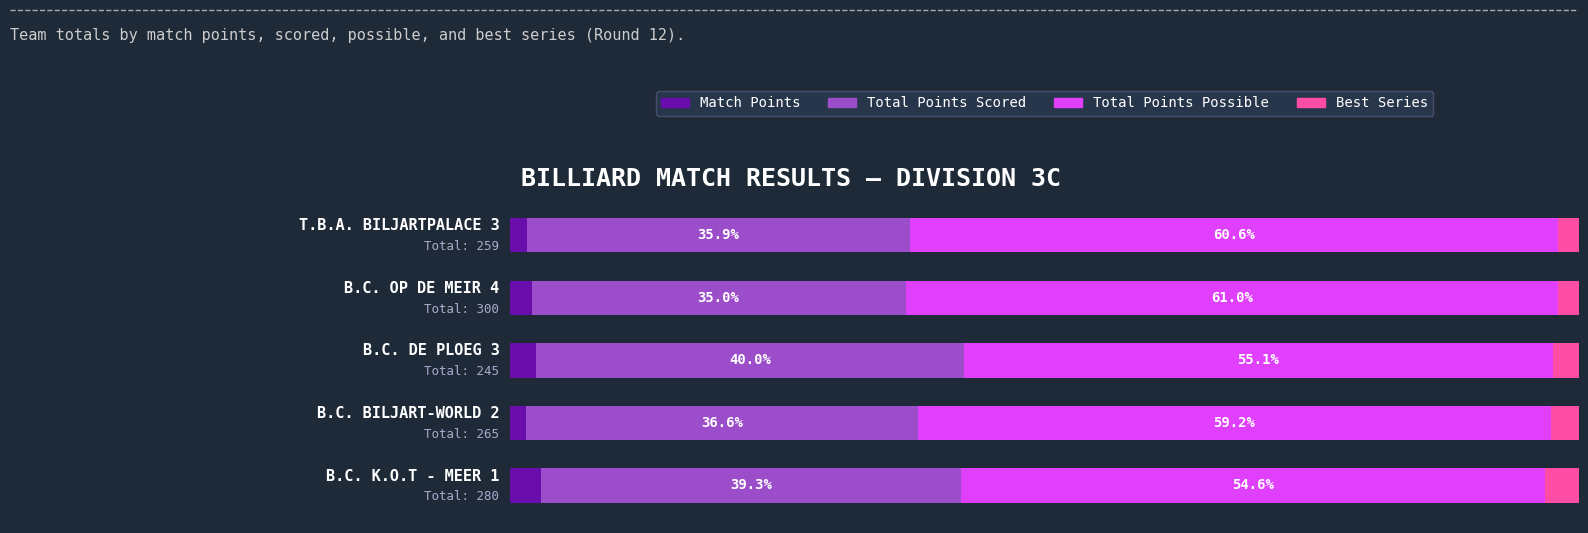

What is the difference between the maximum and minimum values in the Total Points Possible series?

6.4